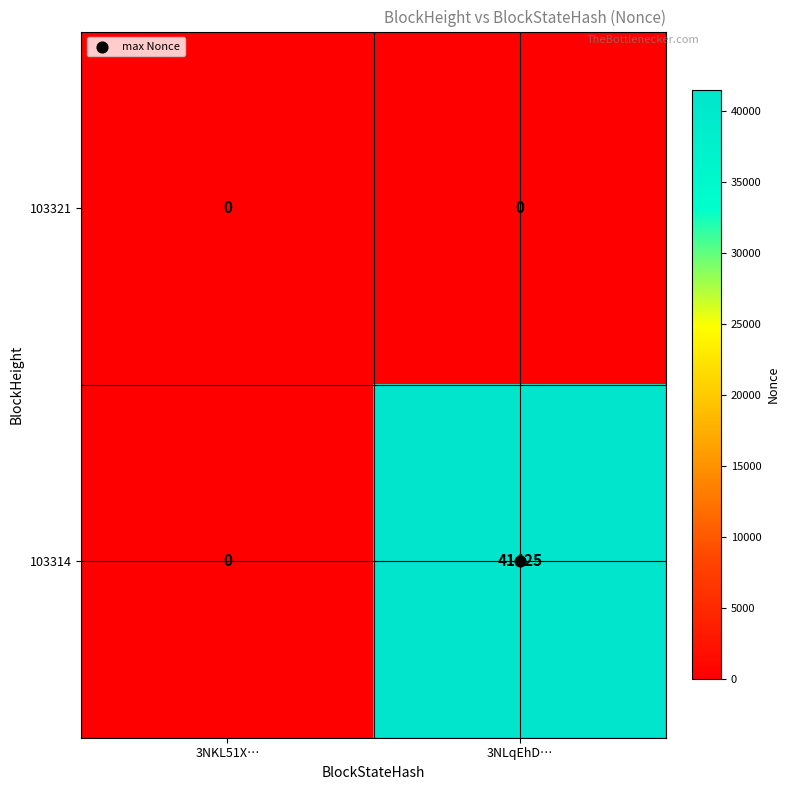

How many series are shown in this chart?

2